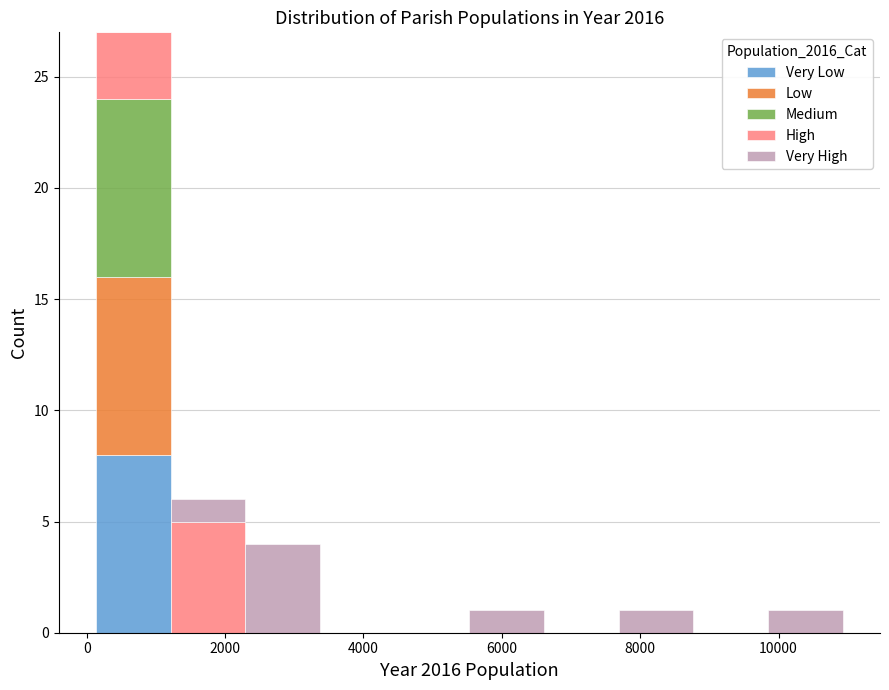

What is the total height of the stacked bar covering 1200 to 2200 on the x-axis? Neither the bar edges nor the heights are printed on the chart, so give them approximately, as read against the axes.

6